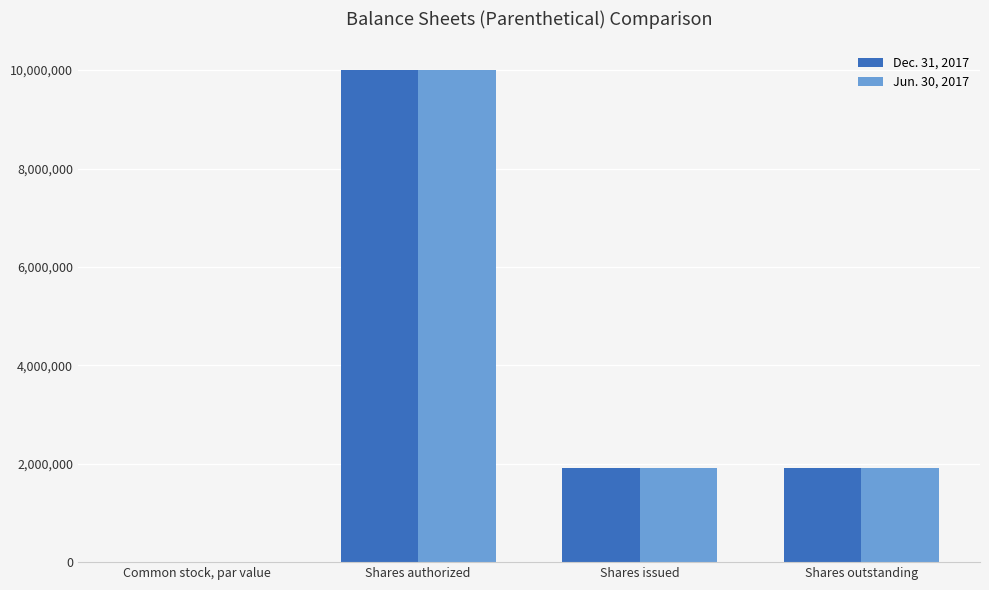

At which category is the sum across all series the highest?

Shares authorized